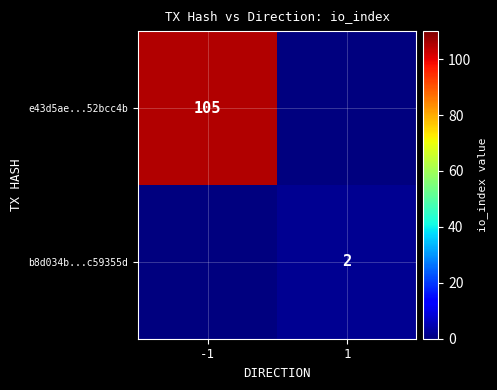

Is it true that e43d5ae...52bcc4b equals 105 at -1?

True